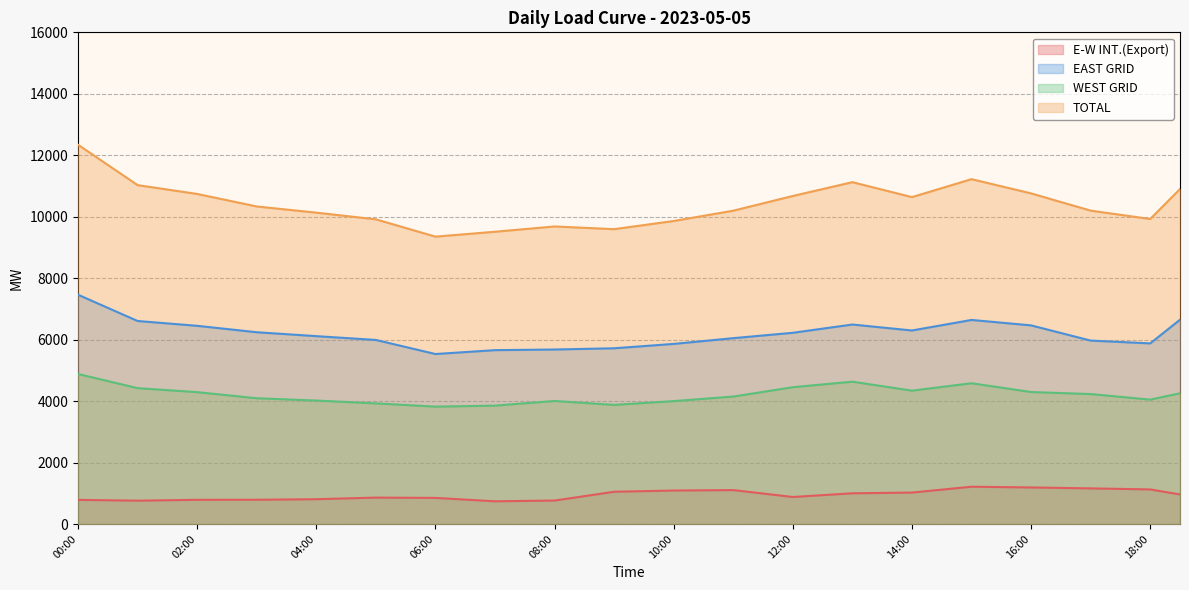

What is the label of the 2nd point from the right?

18:00